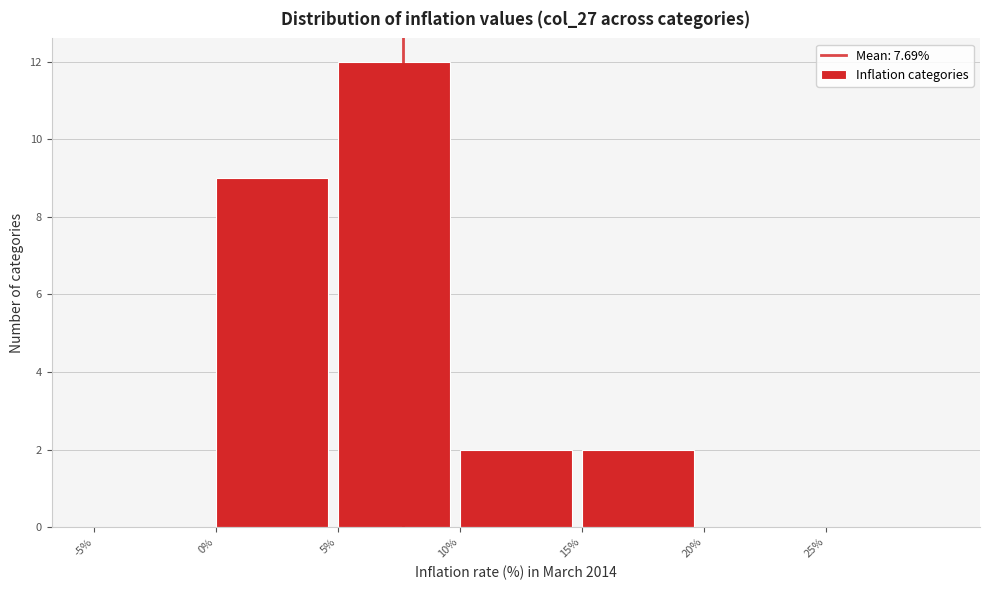

Reading left to right, list every bar in this chart as the range it spans on the x-axis followed by its height. The values are not printed on the chart, so give them approximately, as read against the axis.

-5 to 0: 0
0 to 5: 9
5 to 10: 12
10 to 15: 2
15 to 20: 2
20 to 25: 0
25 to 30: 0